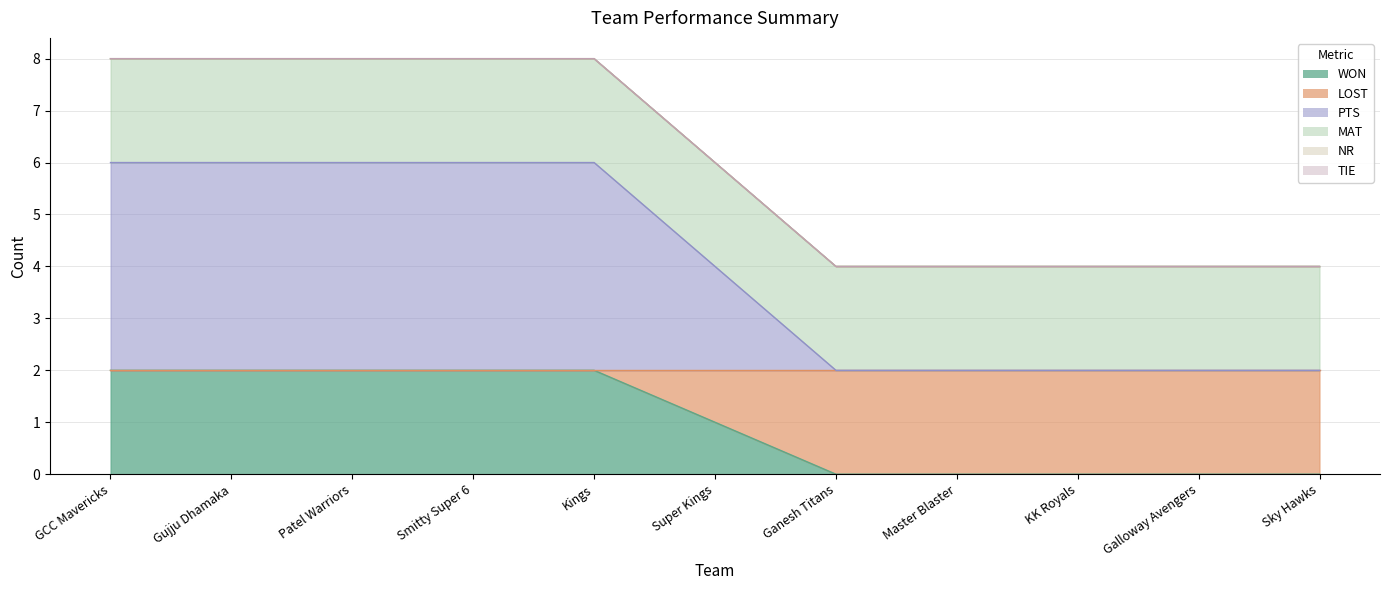

What is the label of the 5th point from the right?

Ganesh Titans